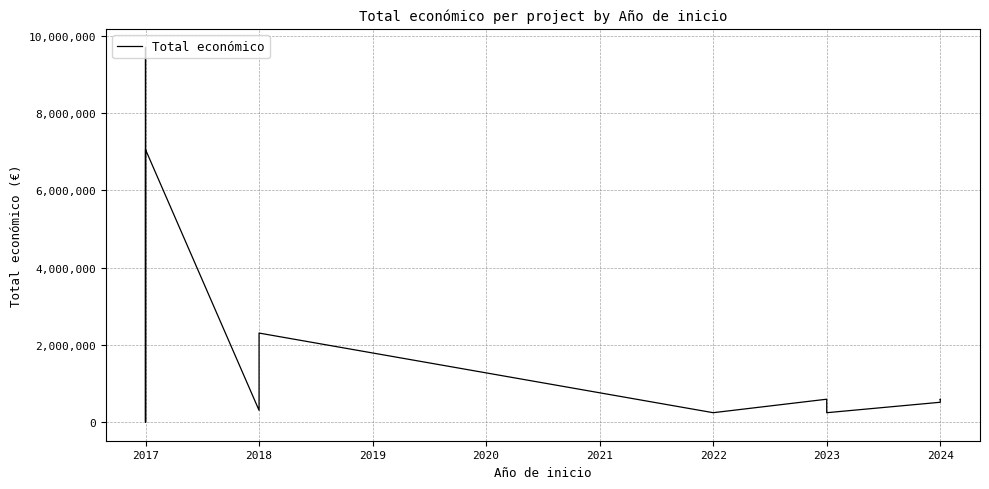

What is the average value?

1588093